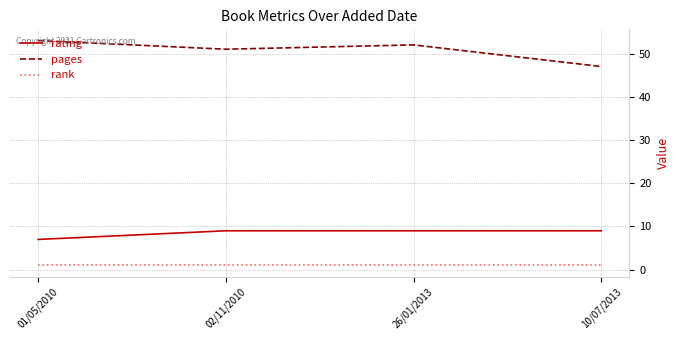

What is the sum of all pages values?

203